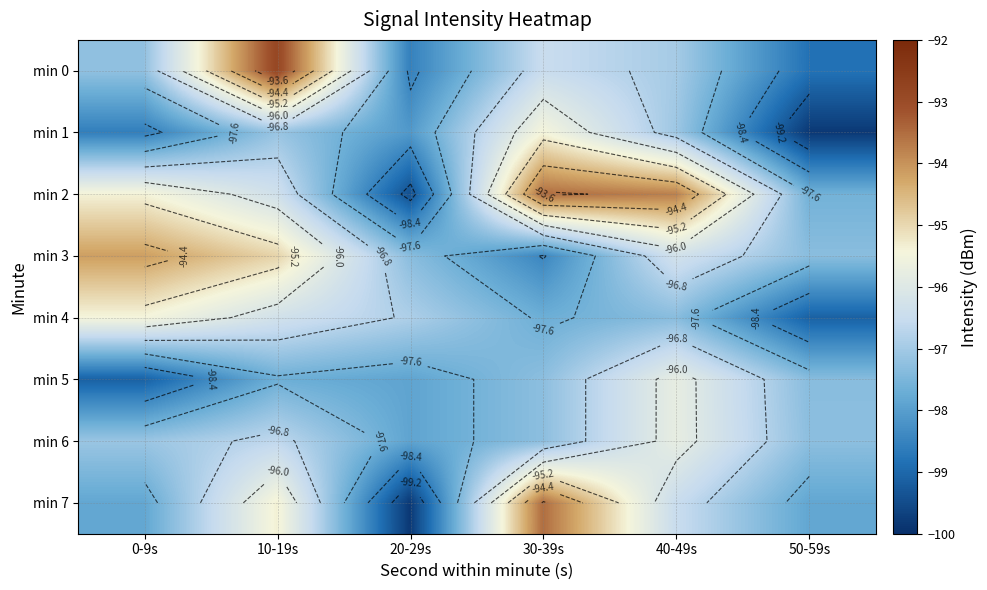

What is the smallest value displayed?

-99.8